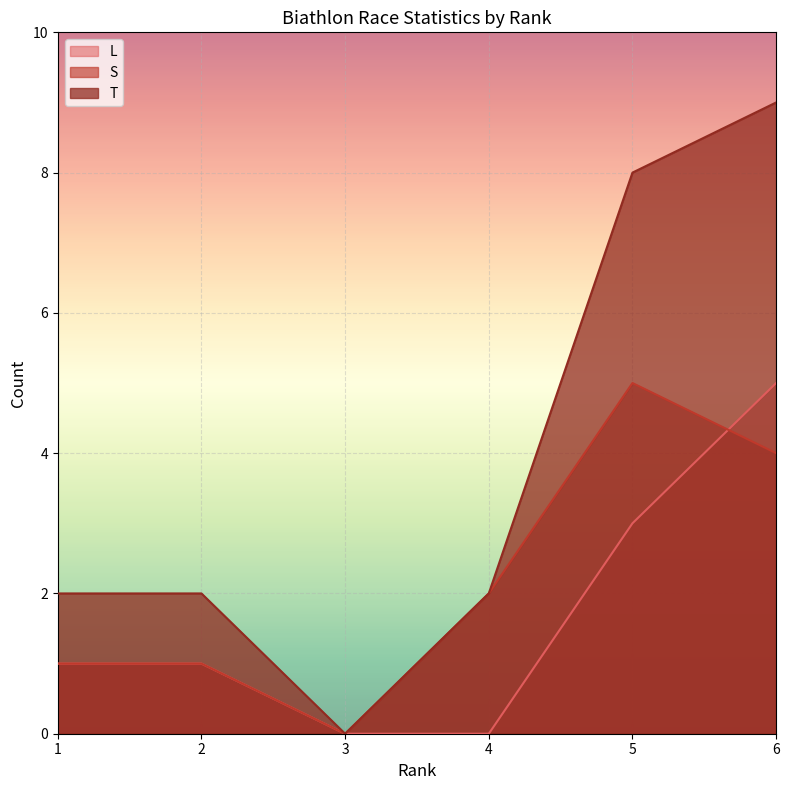

Reading left to right, transcribe all the data shown in this chart.

L: 1	1	0	0	3	5
S: 1	1	0	2	5	4
T: 2	2	0	2	8	9